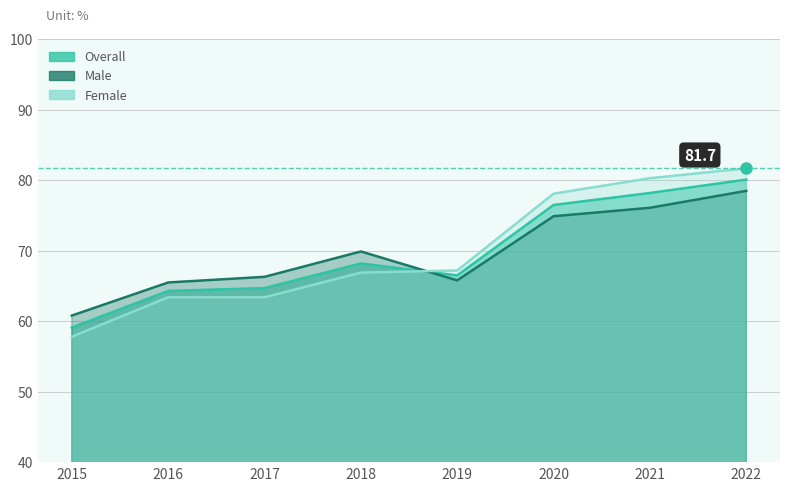

What is the sum of all Female values?

558.8